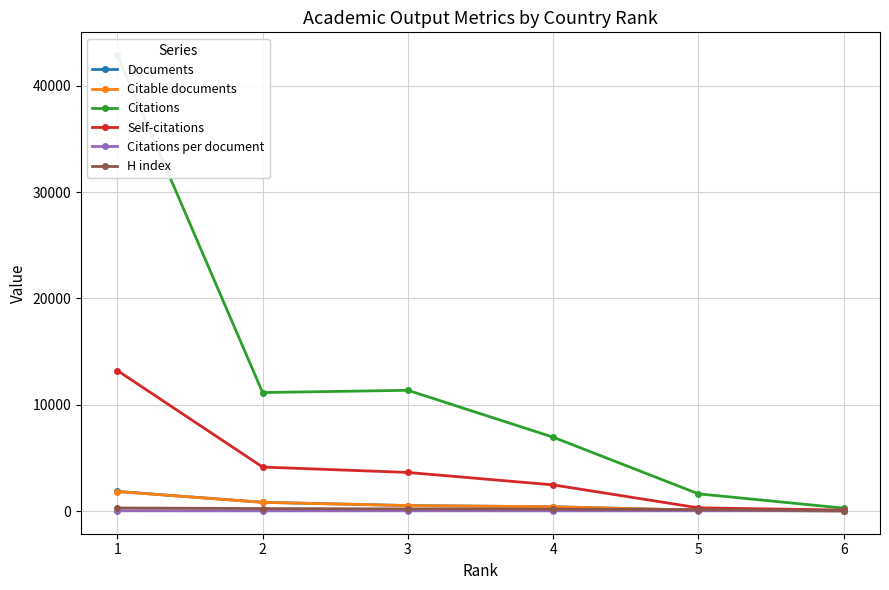

True or false: Documents has more than 2 interior local peaks.

False